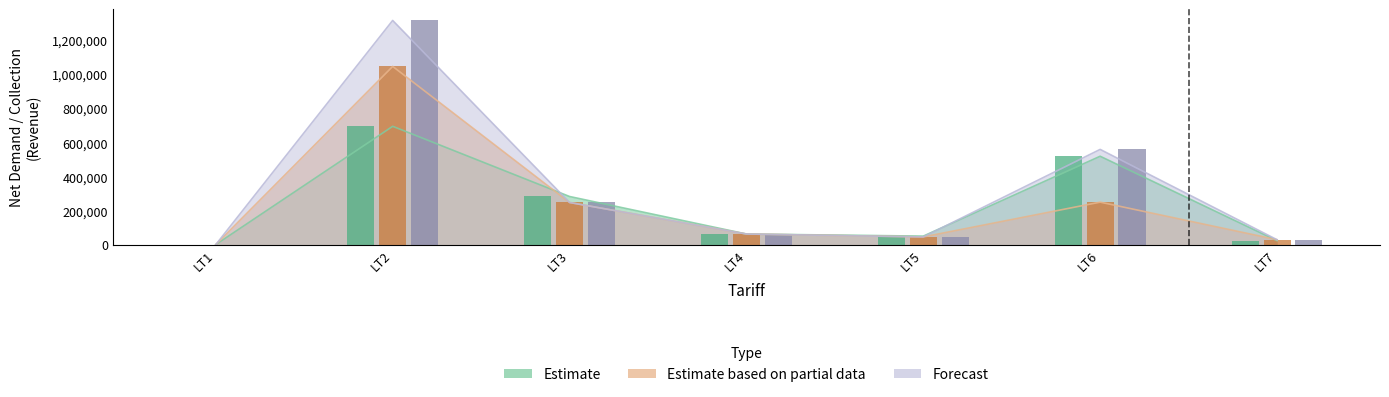

The value of Estimate based on partial data at LT1 is -570453.9. True or false?

False